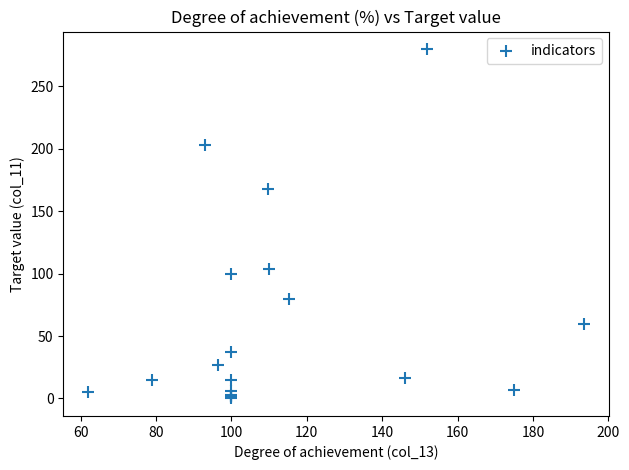

What Y value in the scatter plot is closest to 140?

168.0